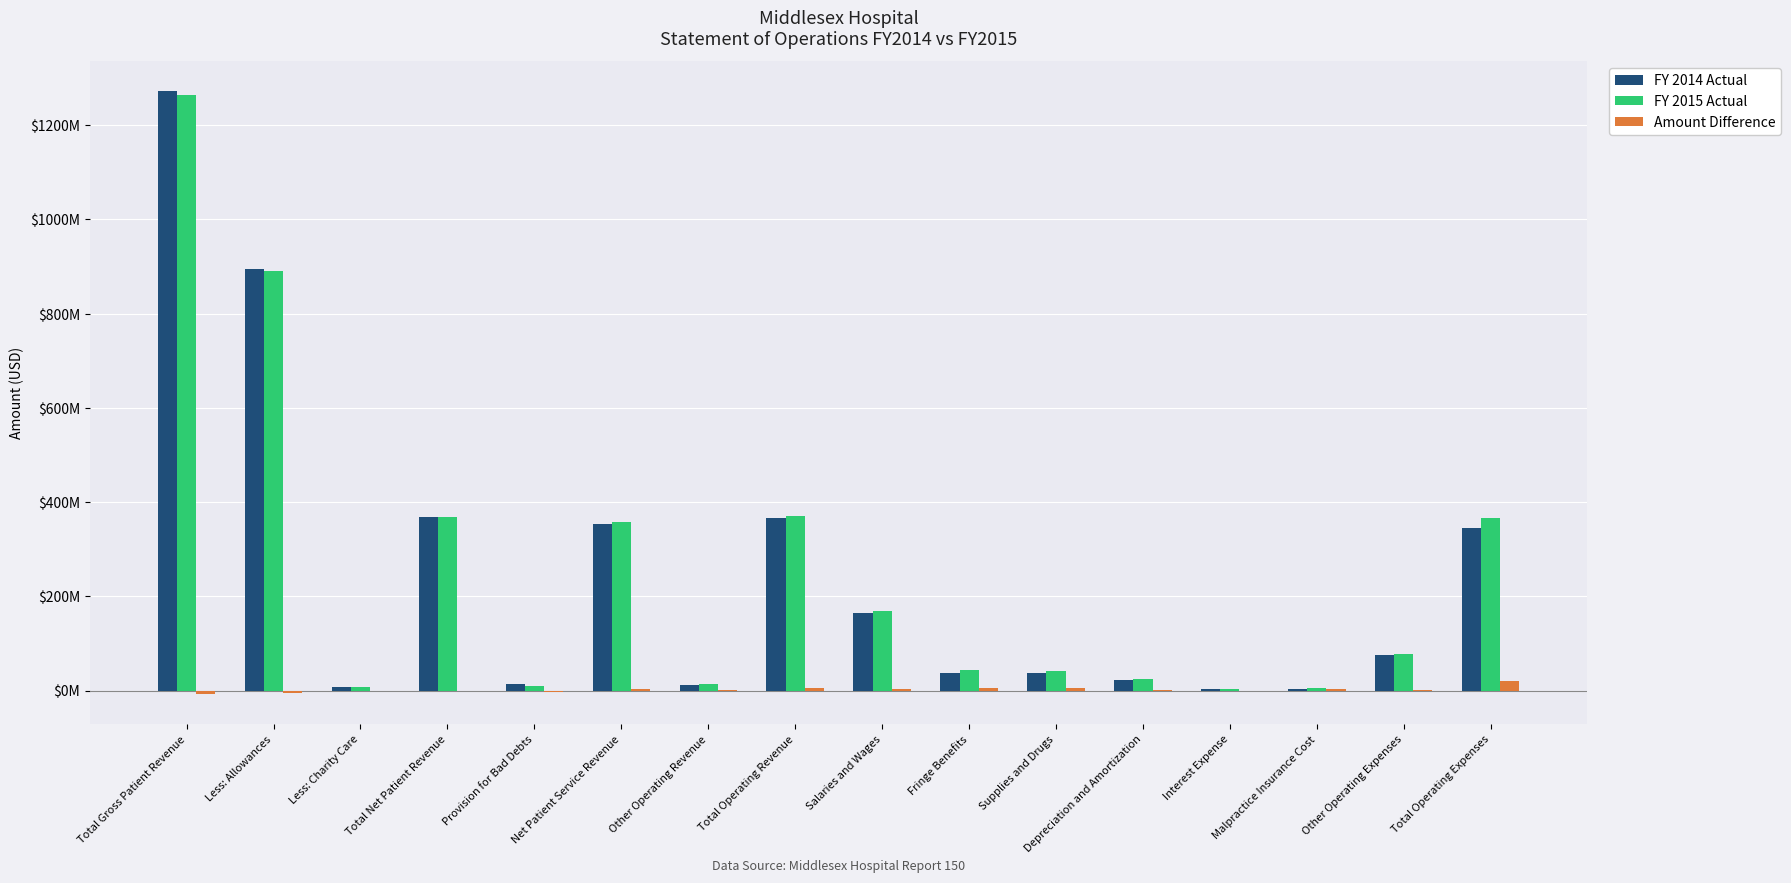

Is the value of FY 2015 Actual at Less: Charity Care greater than the value of FY 2014 Actual at Total Operating Revenue?

No